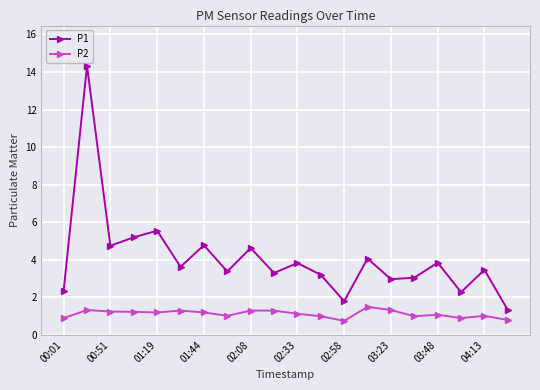

What is the lowest value of the P1 series?

1.3